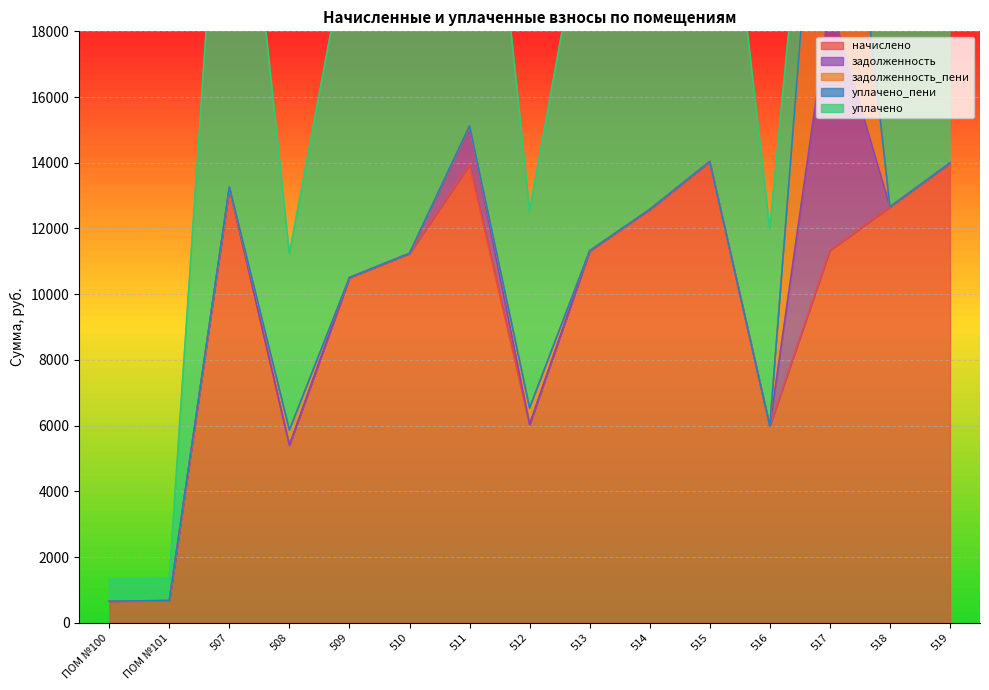

What is the difference between the second highest and minimum values in the задолженность series?

1162.2